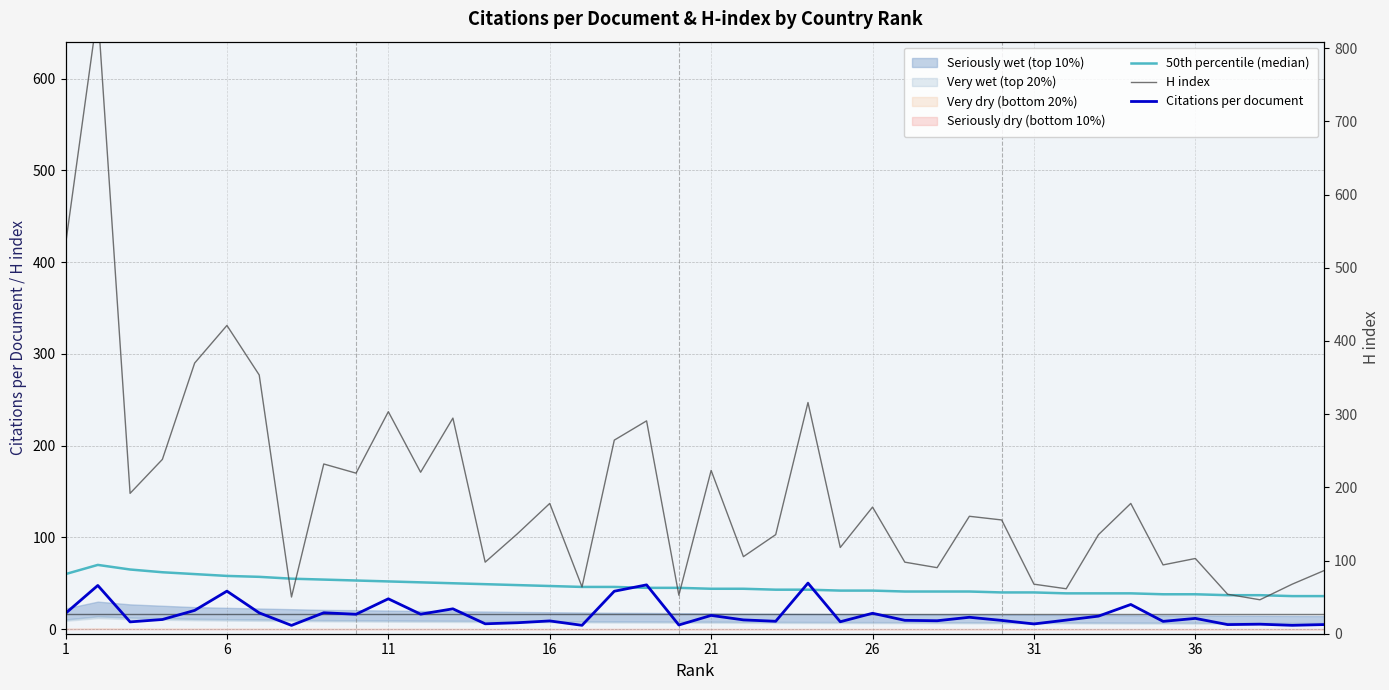

List the series in order of their peak value, highest first.

H index, 50th percentile (median), Citations per document